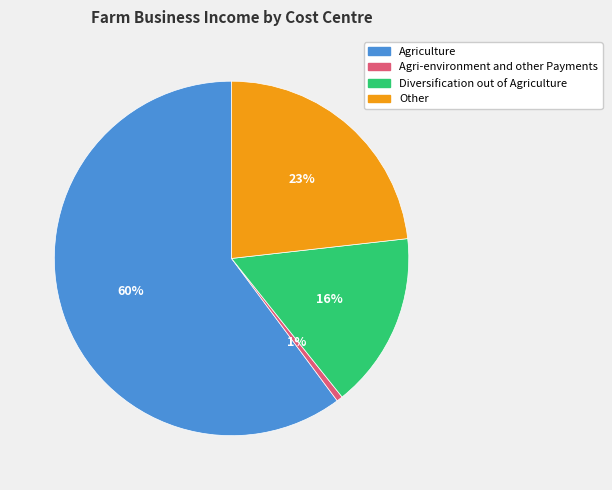

Is the sum of Diversification out of Agriculture and Other greater than half?

No